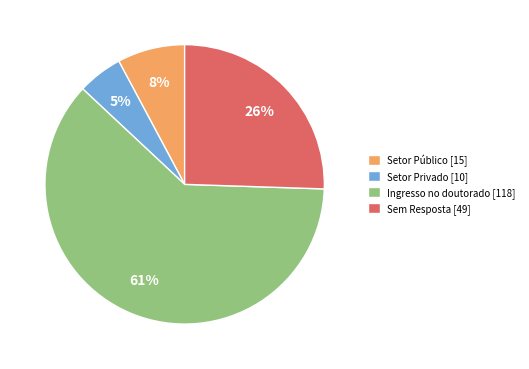

What percentage is the Ingresso no doutorado slice, to the nearest percent?

61%